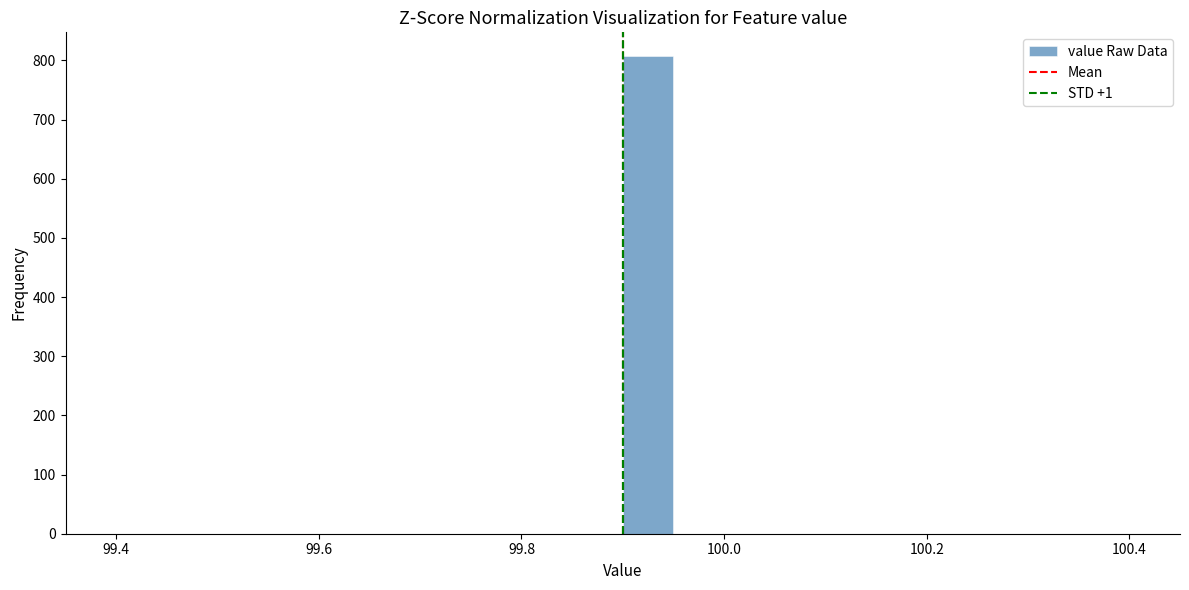

Read against the x-axis, roughly where is the centre of the tallest bar?

99.92